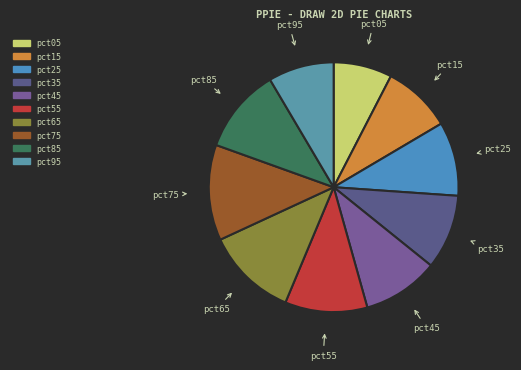

Which slice is the largest?

pct75